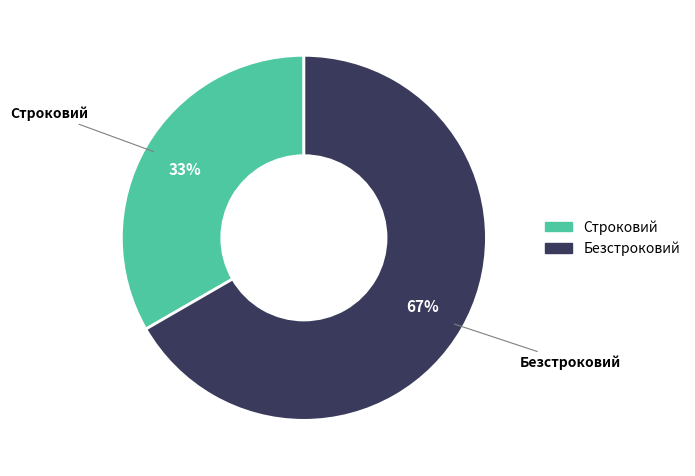

Rank the categories by value from lowest to highest.

Строковий, Безстроковий